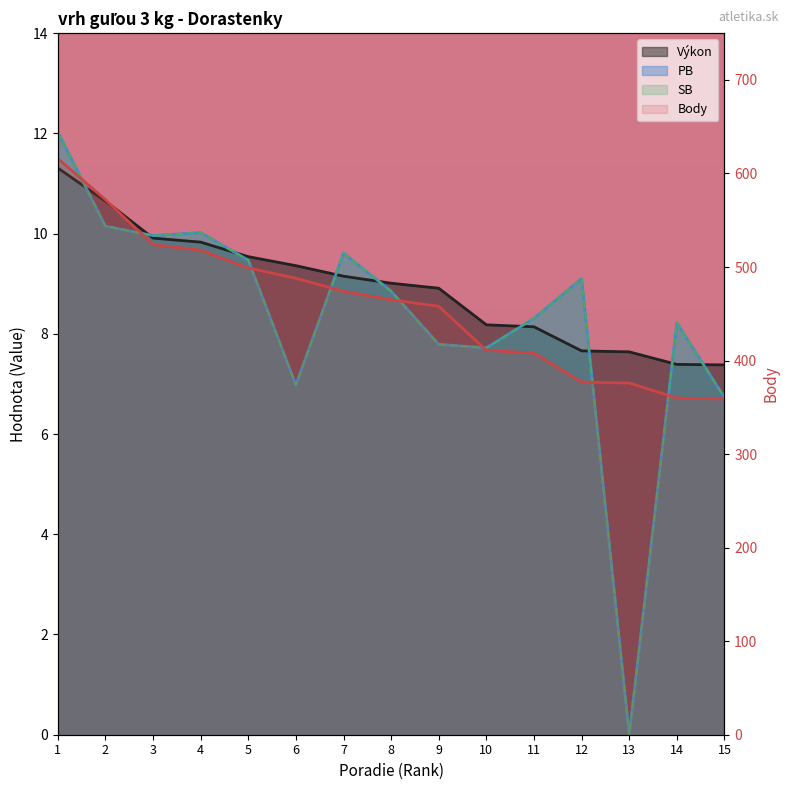

True or false: Body and SB intersect in this chart.

False